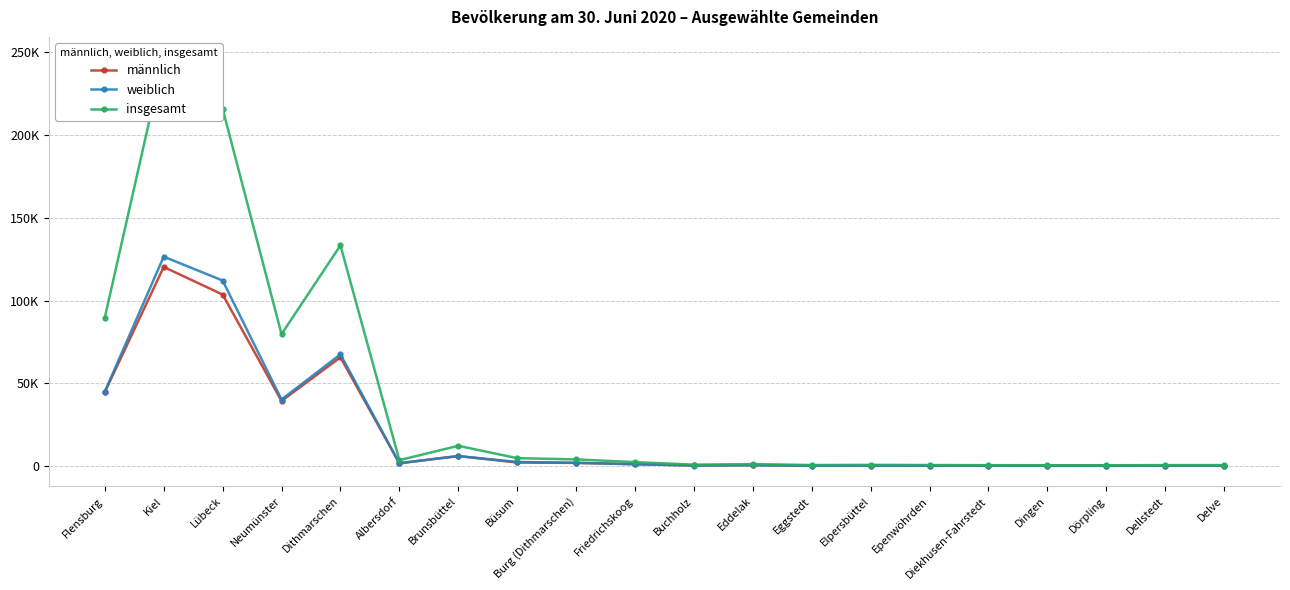

In insgesamt, how many points are lower than both neighbors (excluding endpoints)?

5